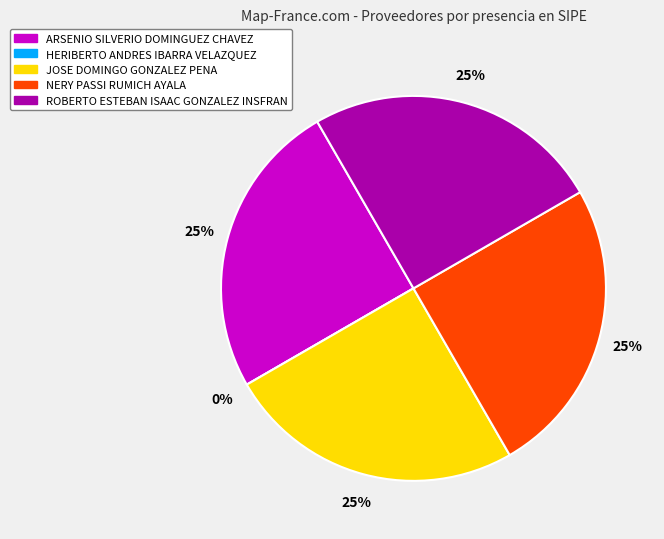

Which category has the biggest portion of the pie?

ARSENIO SILVERIO DOMINGUEZ CHAVEZ